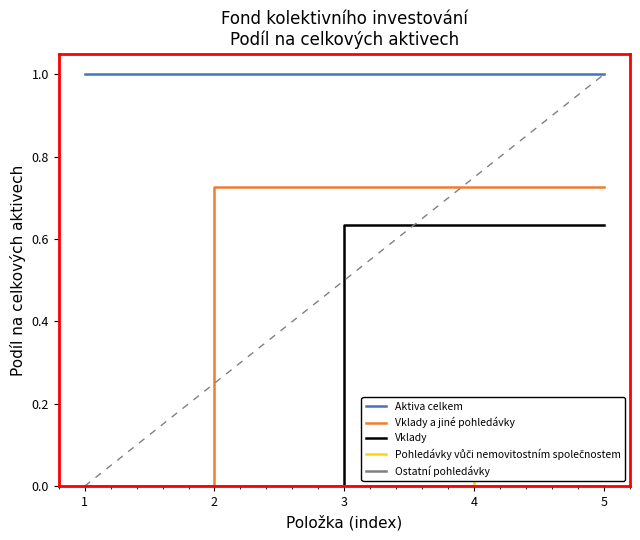

The value of Vklady a jiné pohledávky at 4 is 1.1. True or false?

False